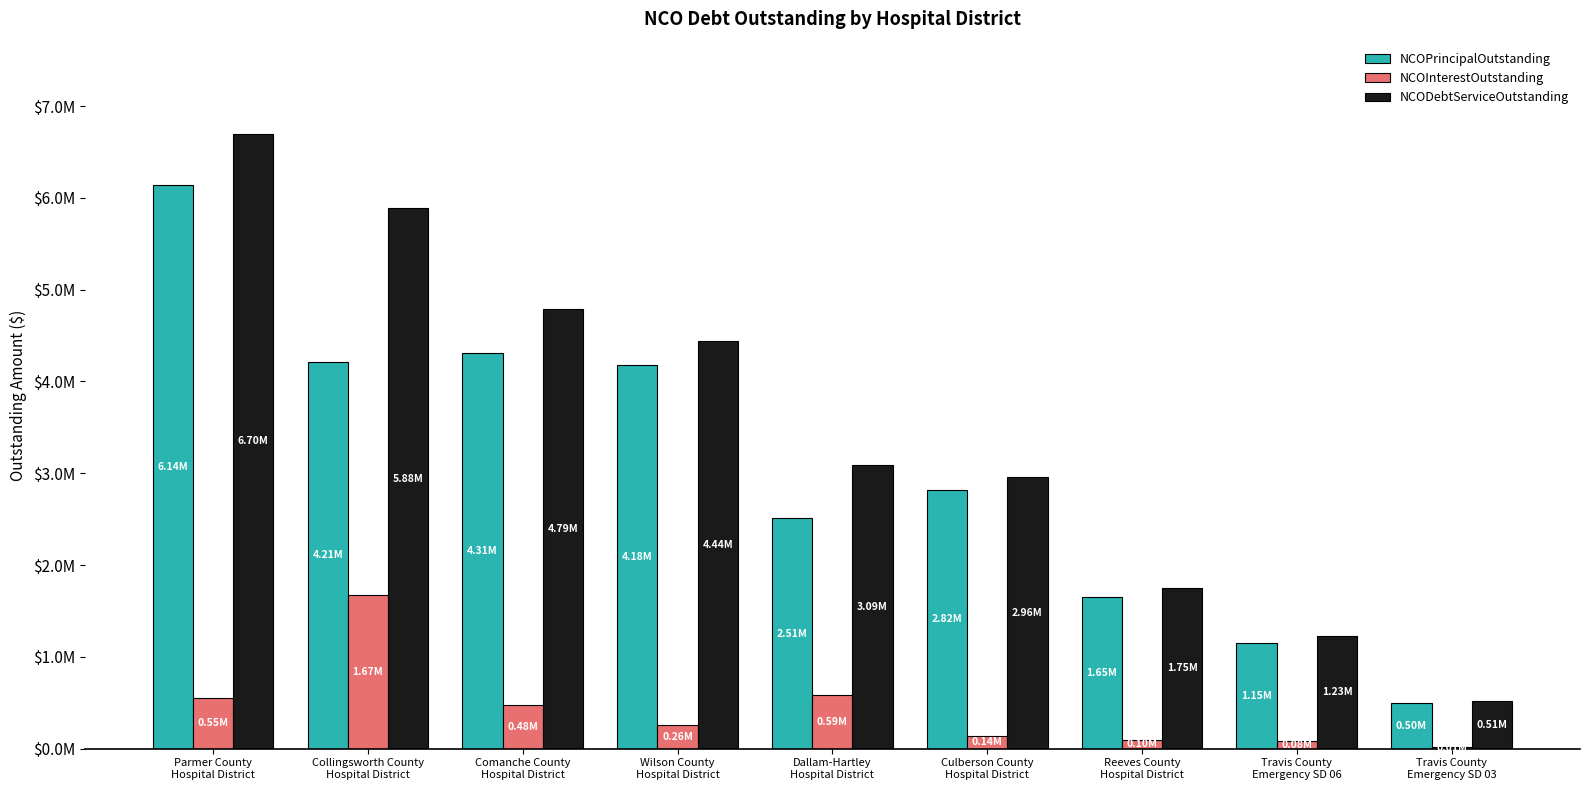

Does the chart contain stacked bars?

No